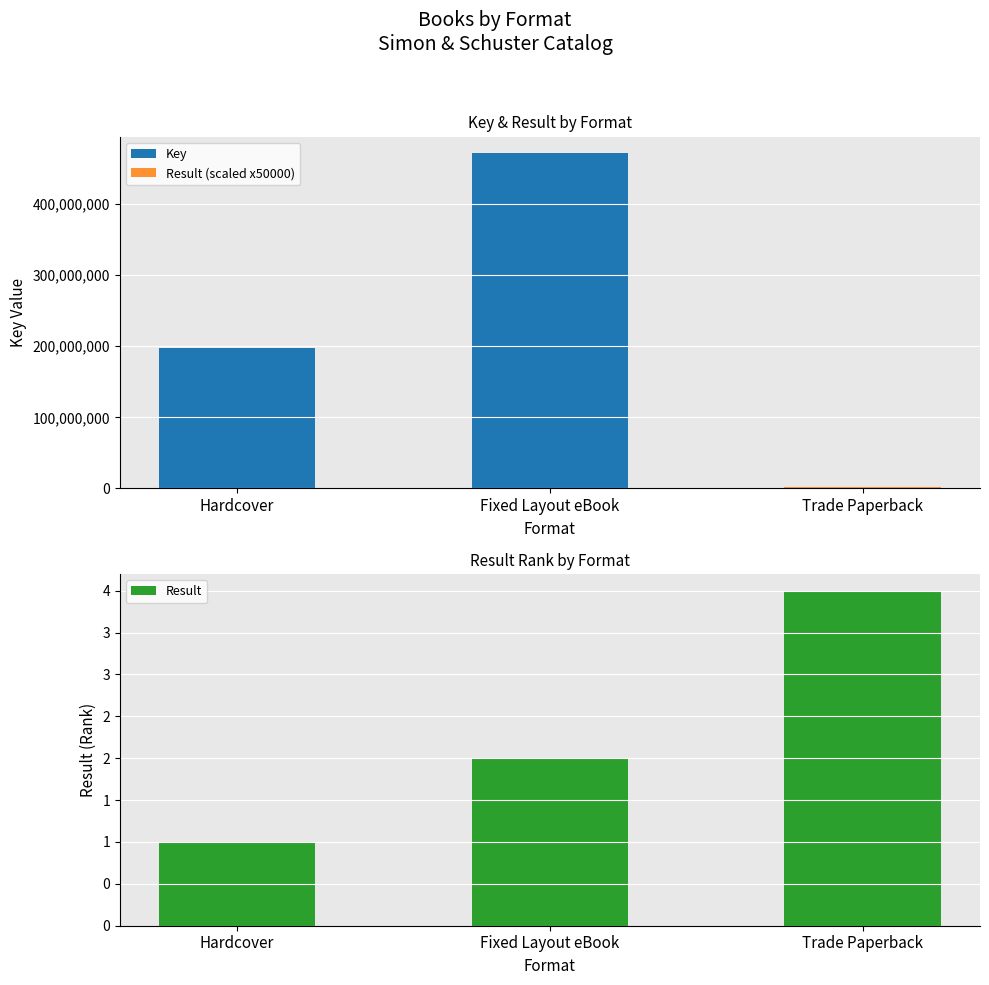

Is the value of Result (scaled x50000) at Trade Paperback greater than the value of Result at Hardcover?

Yes